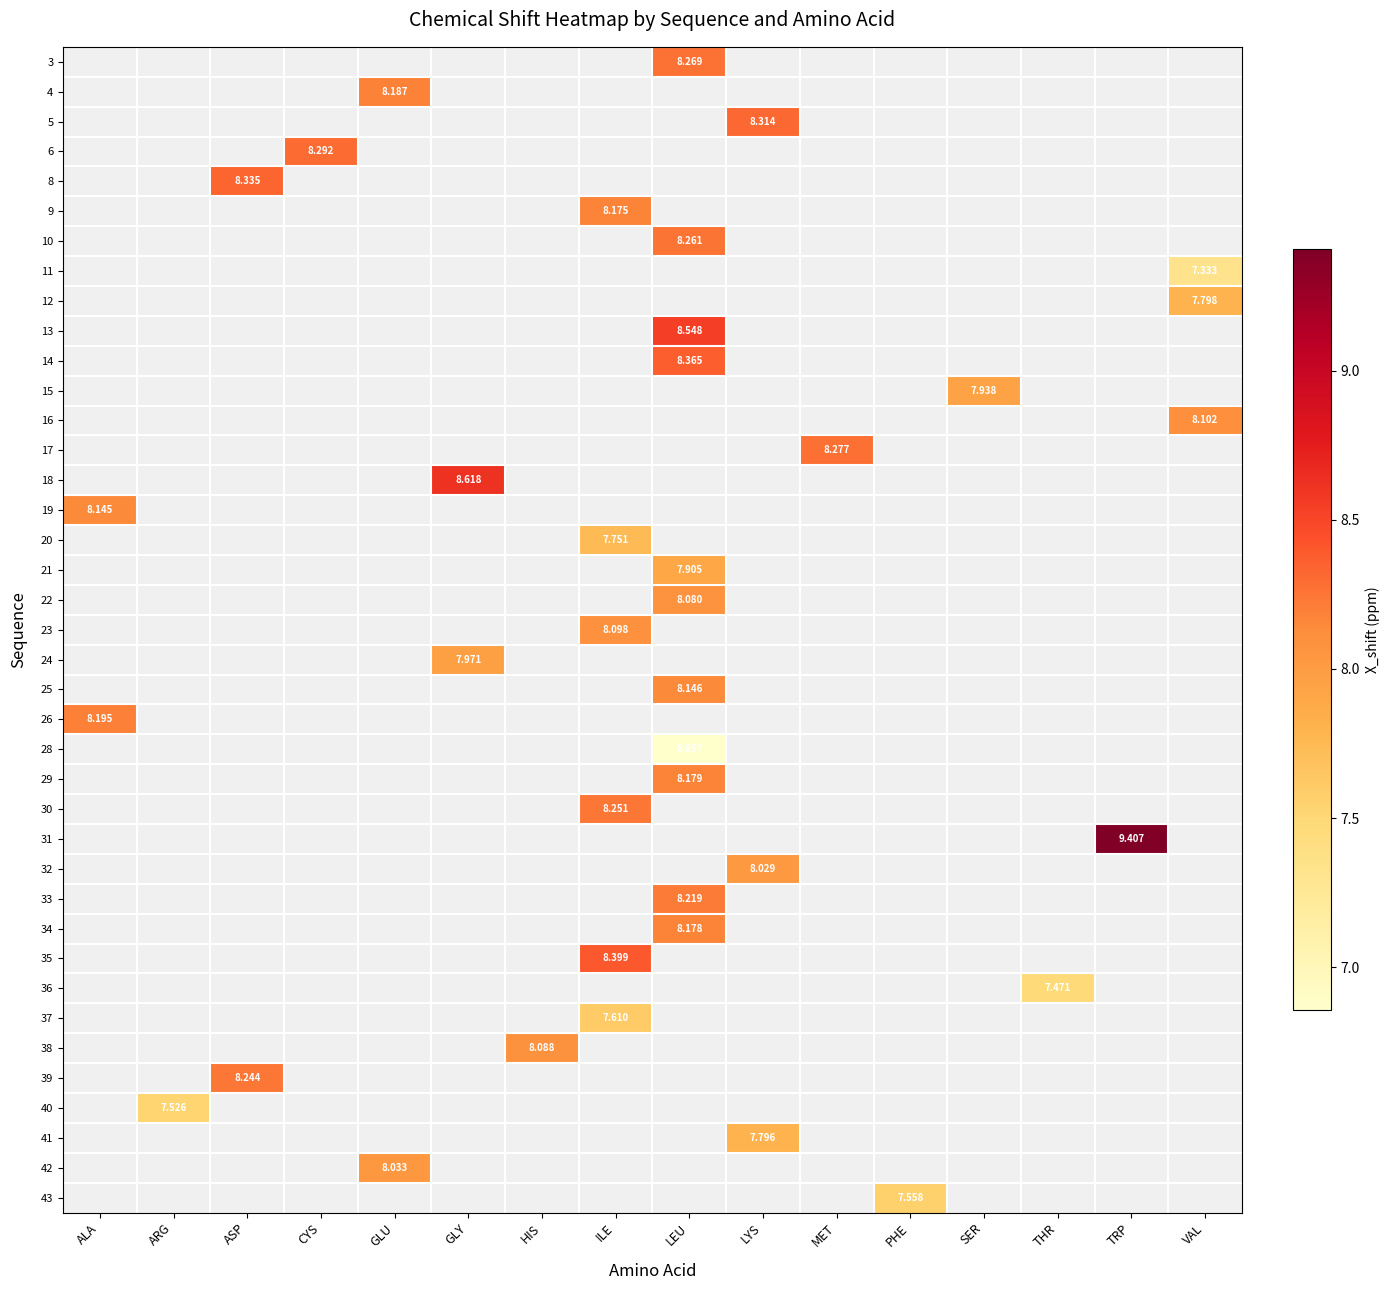

Where is 19 nearest to the value 8?

ALA